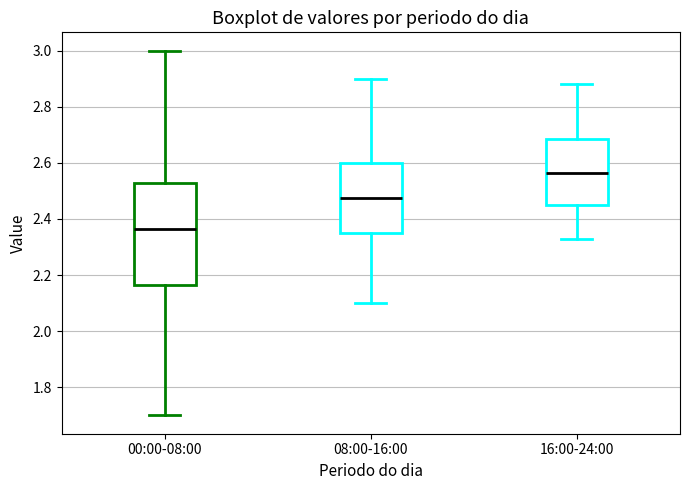

Reading left to right, read every box against the y-axis: the position of its median line, the range the box covers, and the ends of its whiskers. The values are not printed on the chart, so give them approximately, as read against the axis.

00:00-08:00: median 2.36, box 2.16 to 2.54, whiskers 1.70 to 3.00
08:00-16:00: median 2.48, box 2.36 to 2.60, whiskers 2.10 to 2.90
16:00-24:00: median 2.56, box 2.46 to 2.68, whiskers 2.34 to 2.88